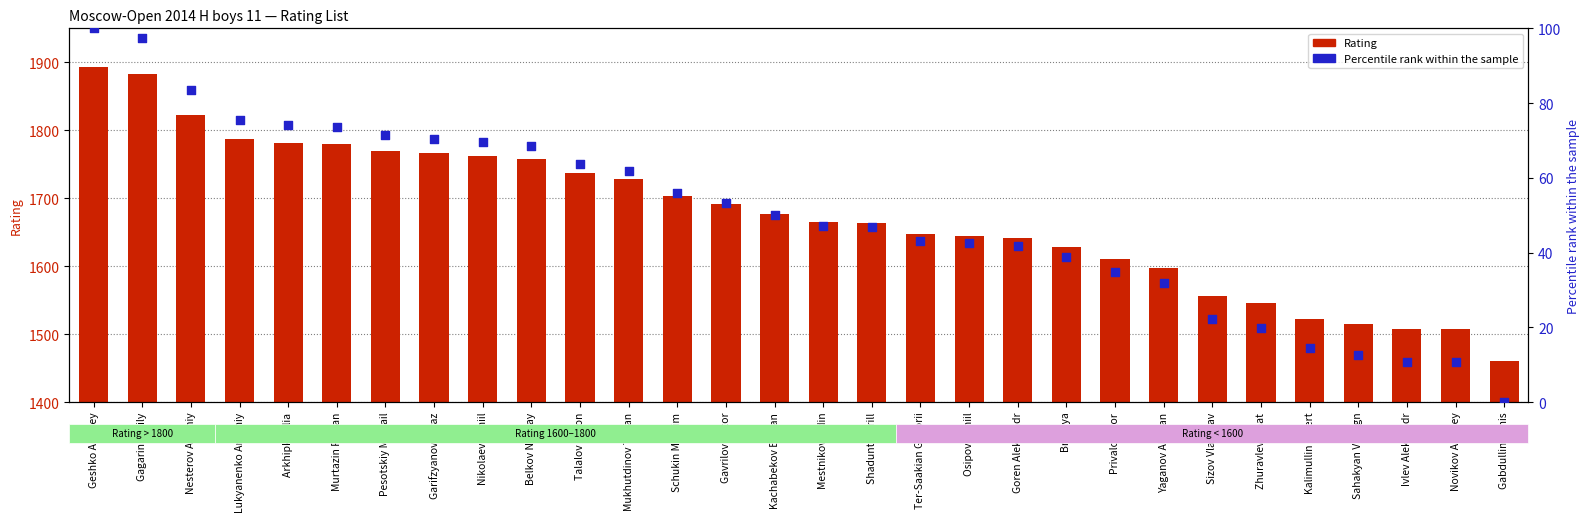

Which series reaches the minimum Y coordinate?

Percentile rank within the sample